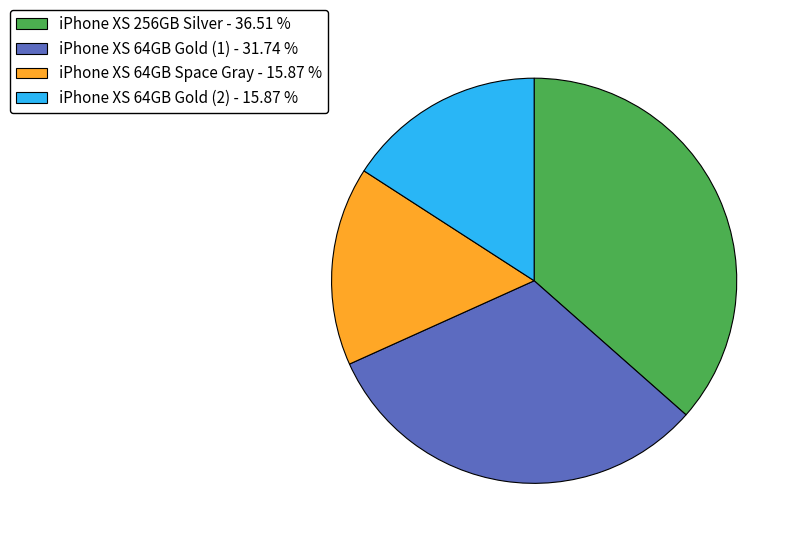

Is the sum of iPhone XS 64GB Space Gray and iPhone XS 256GB Silver greater than half?

Yes